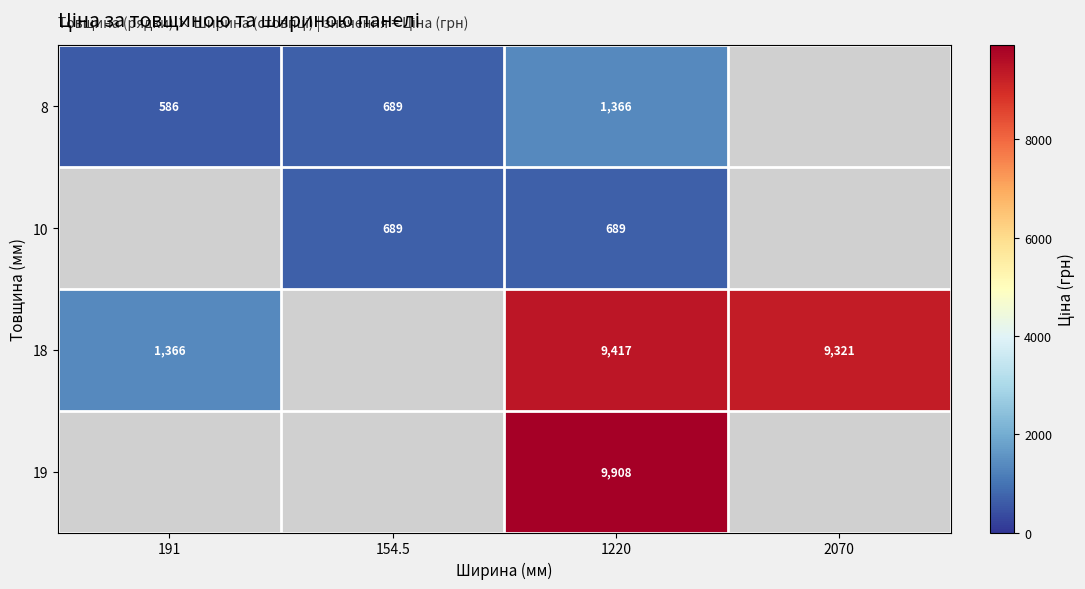

The 10 series shows 304 at 1220. True or false?

False